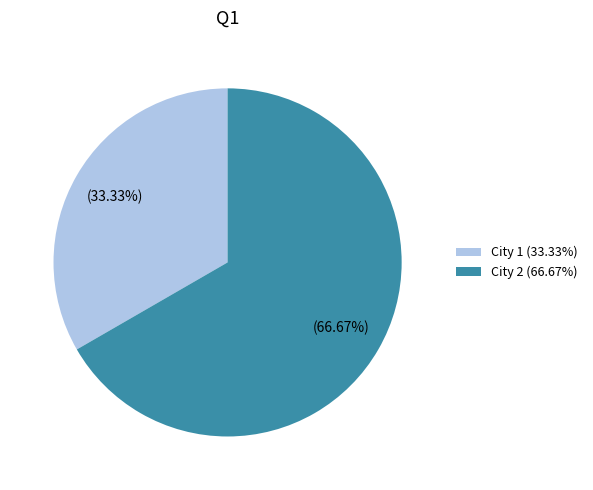

The City 2 slice represents 52% of the pie. True or false?

False